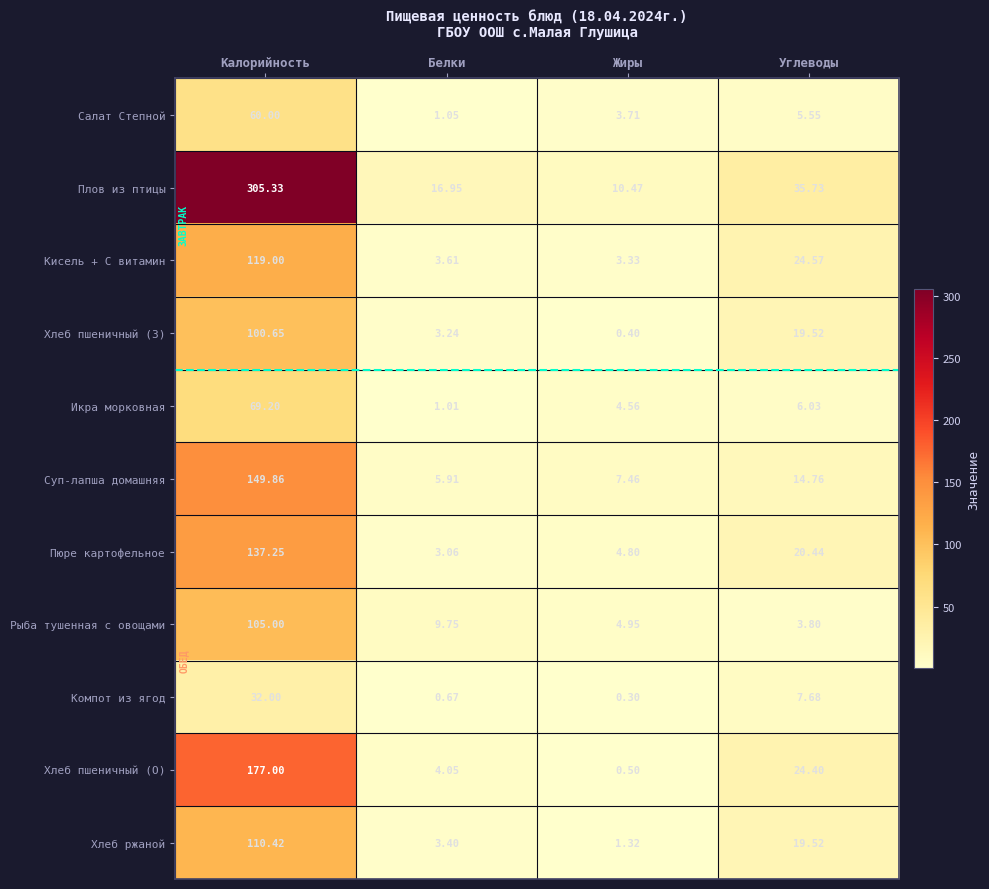

What is the difference between the highest and lowest values at Белки?

16.3